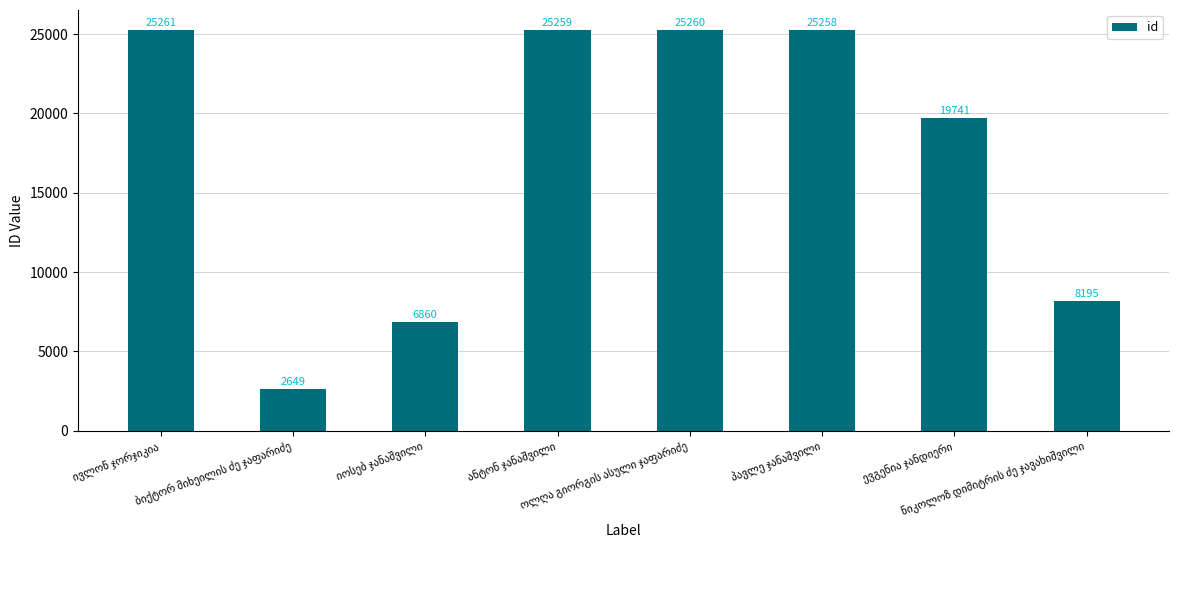

What is the greatest value displayed?

25261